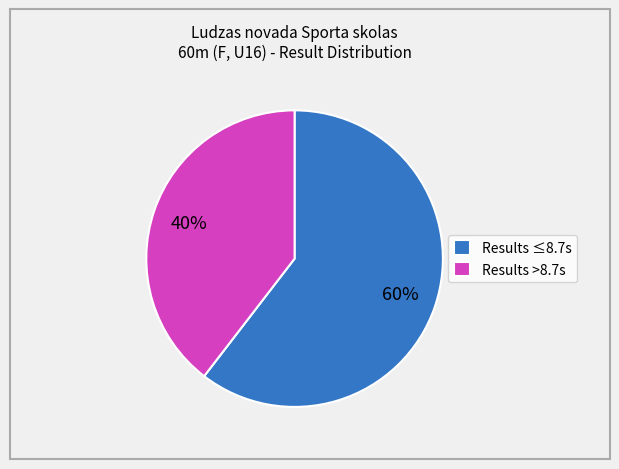

Rank the categories by value from lowest to highest.

Results >8.7s, Results ≤8.7s